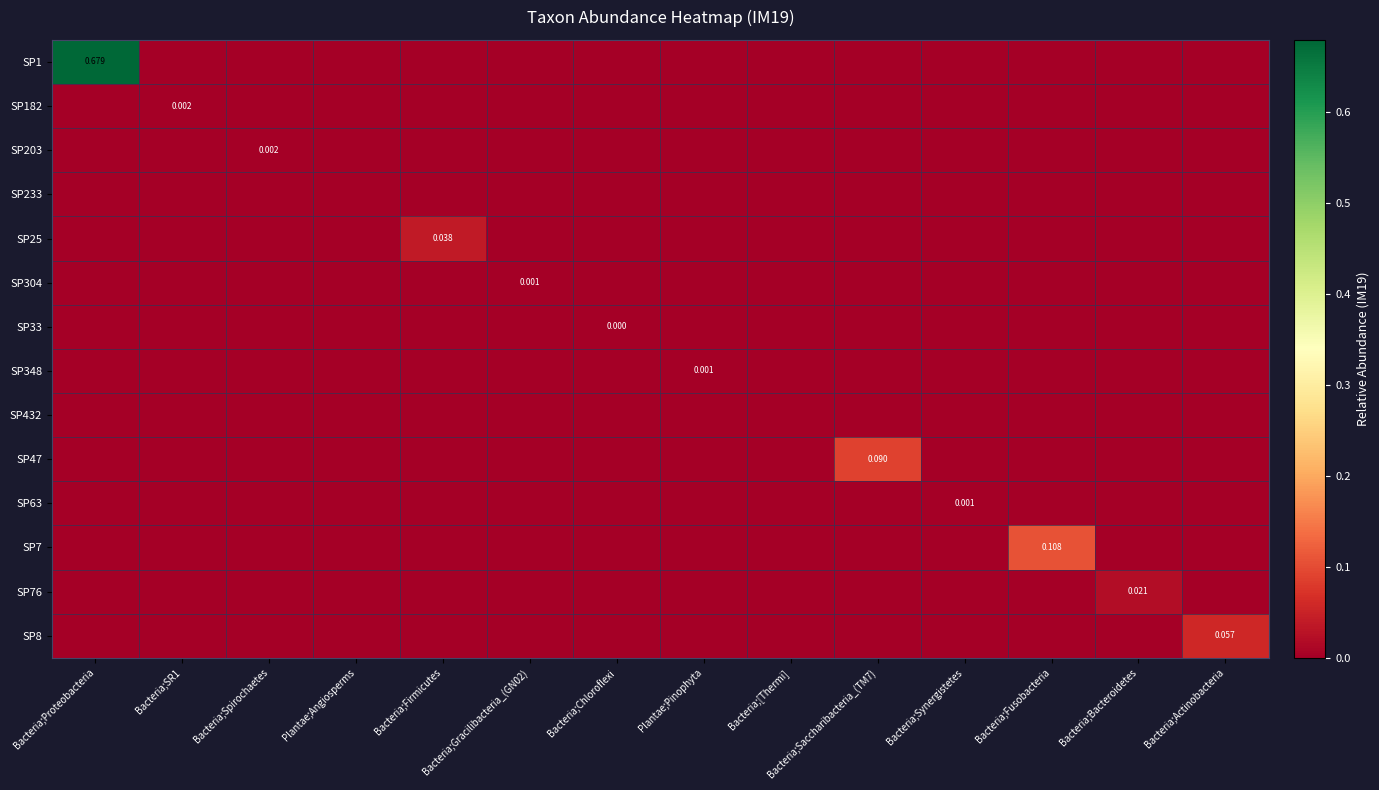

True or false: SP76 has a value of 0.0 at Bacteria;Bacteroidetes.

True